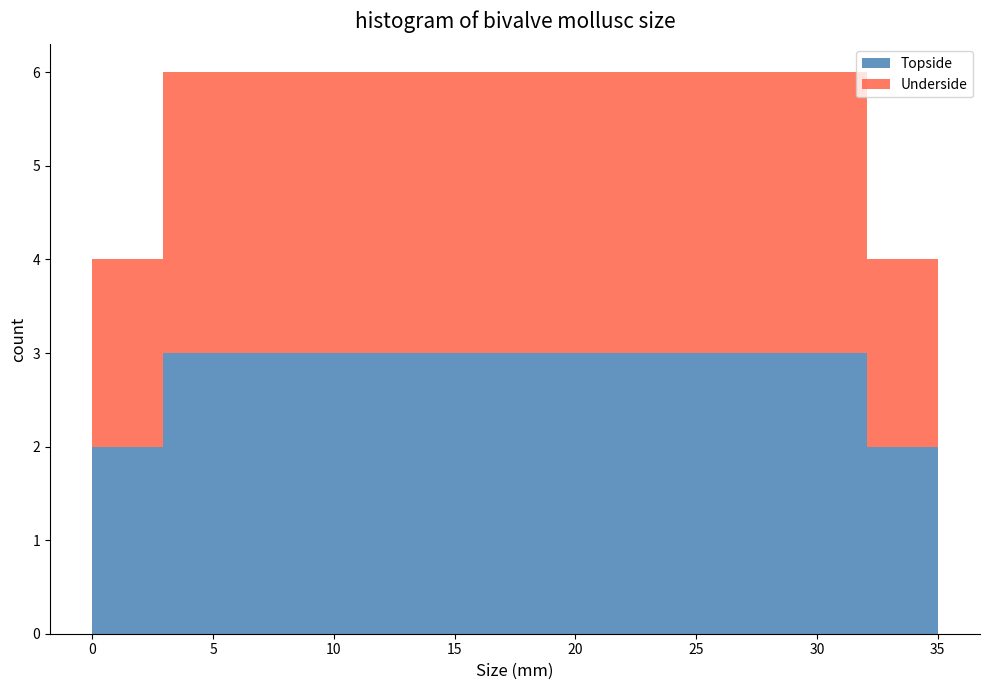

Reading left to right, list every stacked bar in this chart as the range it spans on the x-axis followed by its total height. Neither the bar edges nor the heights are printed on the chart, so give them approximately, as read against the axes.

0.0 to 3.0: 4
3.0 to 6.0: 6
6.0 to 9.0: 6
9.0 to 11.5: 6
11.5 to 14.5: 6
14.5 to 17.5: 6
17.5 to 20.5: 6
20.5 to 23.5: 6
23.5 to 26.5: 6
26.5 to 29.0: 6
29.0 to 32.0: 6
32.0 to 35.0: 4